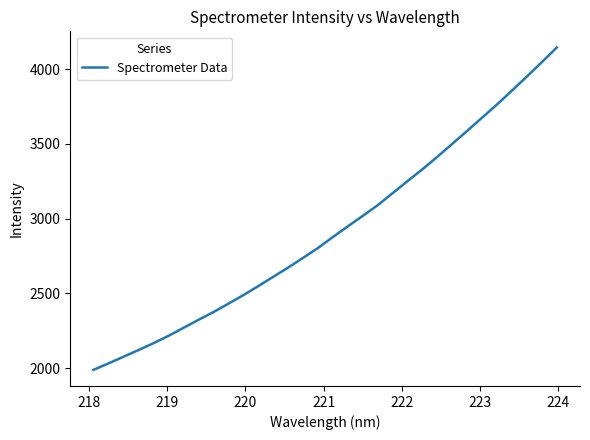

What is the minimum value shown in the chart?

1989.4